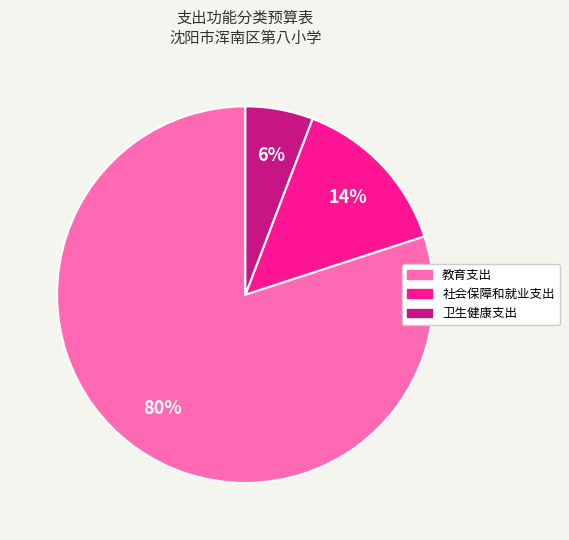

How many slices are in this pie chart?

3